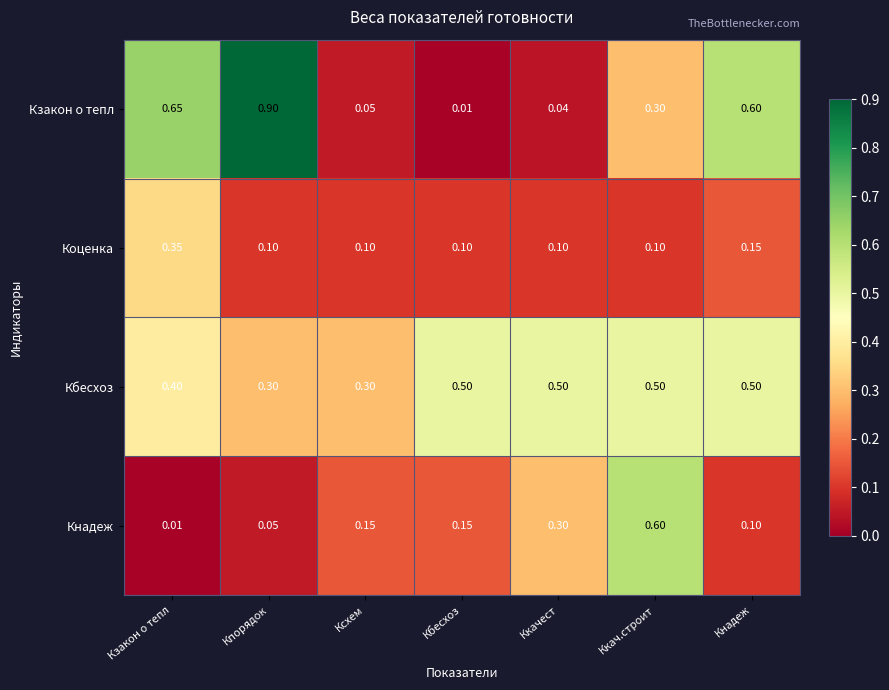

Rank the series at Кнадеж from highest to lowest value.

Кзакон о тепл, Кбесхоз, Коценка, Кнадеж